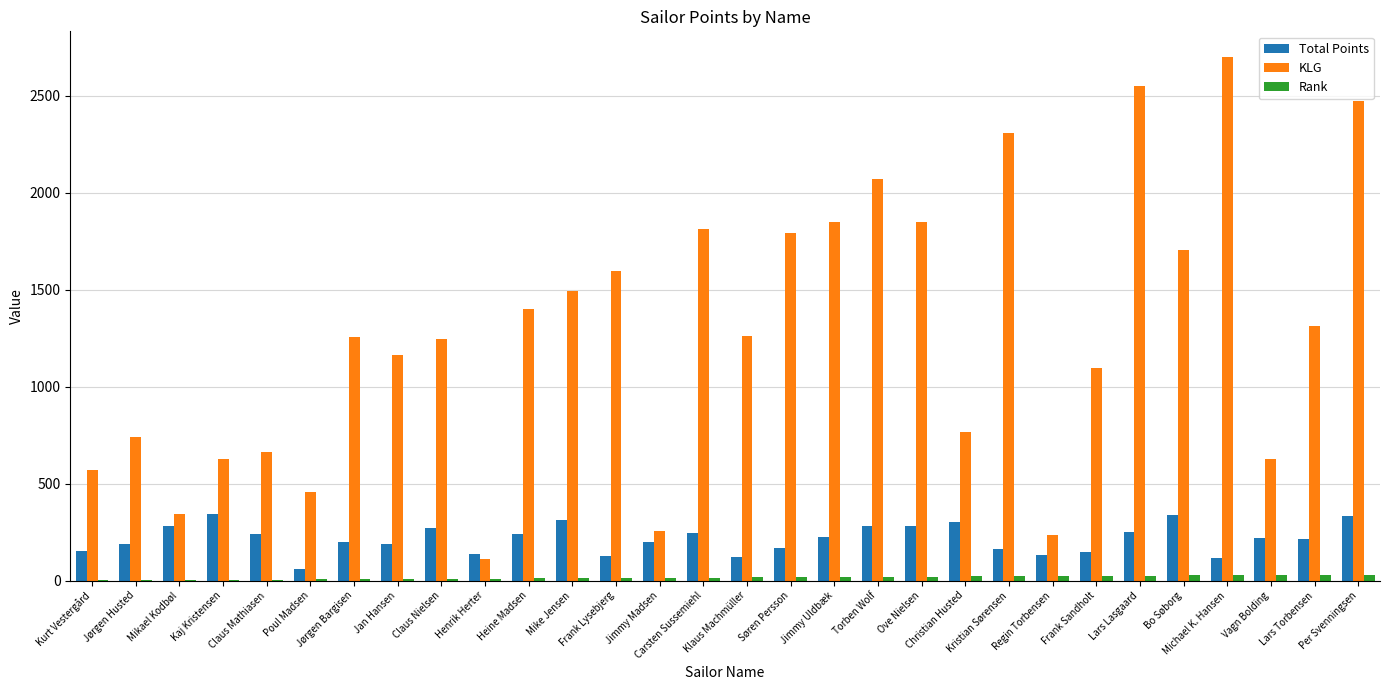

What is the greatest value displayed?

2696